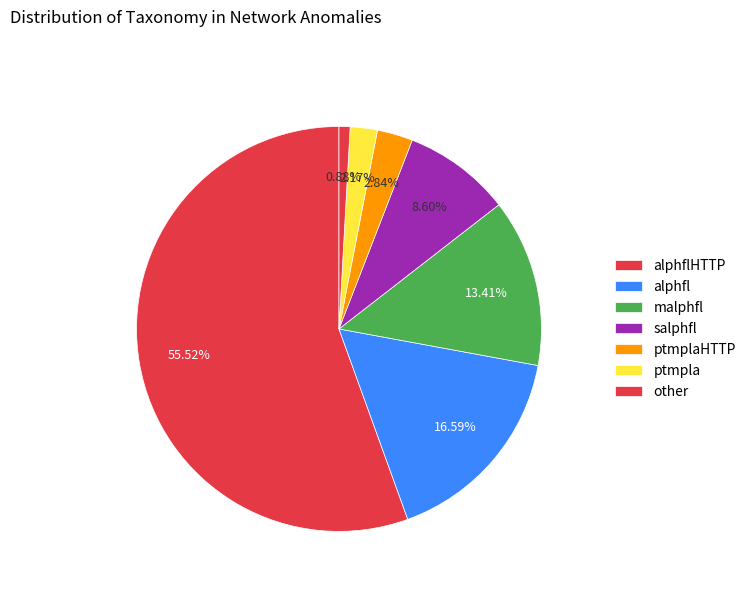

Rank the categories by value from lowest to highest.

other, ptmpla, ptmplaHTTP, salphfl, malphfl, alphfl, alphflHTTP